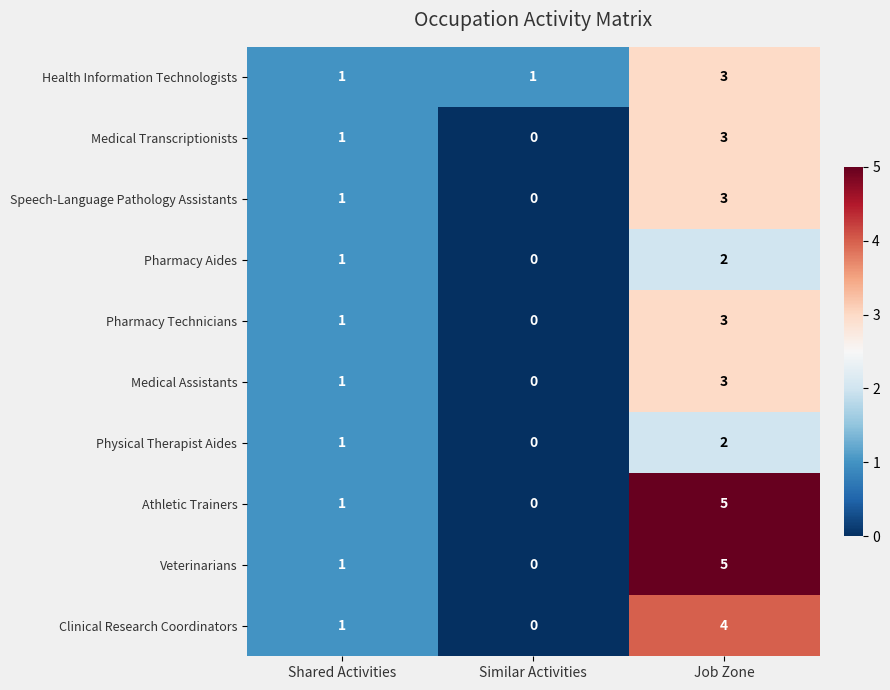

Is it true that Physical Therapist Aides equals 1 at Job Zone?

False